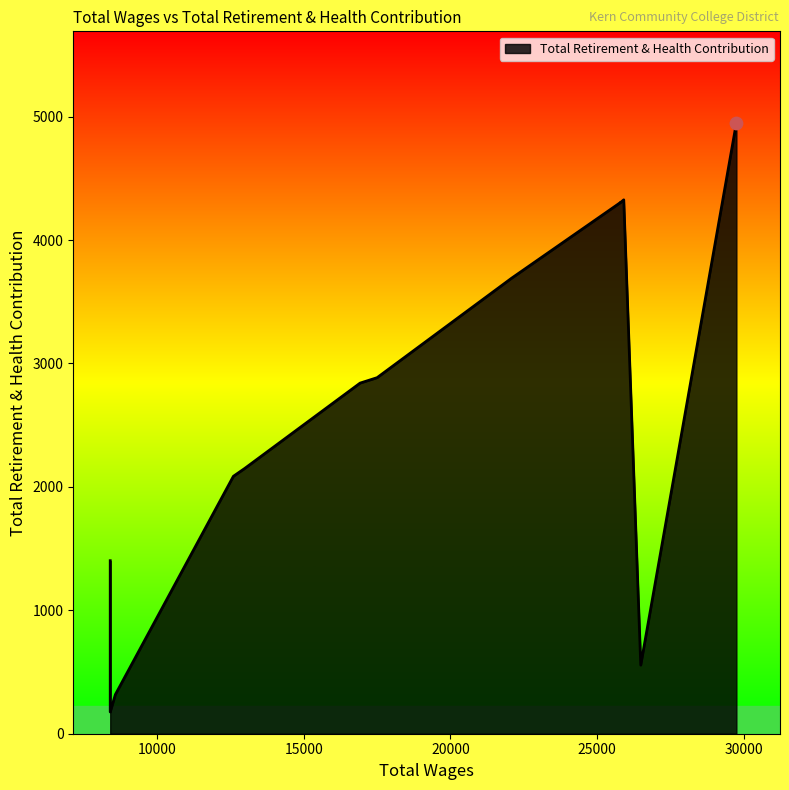

What is the ratio of the value at 25790.0 to the value at 8400.0?

24.4